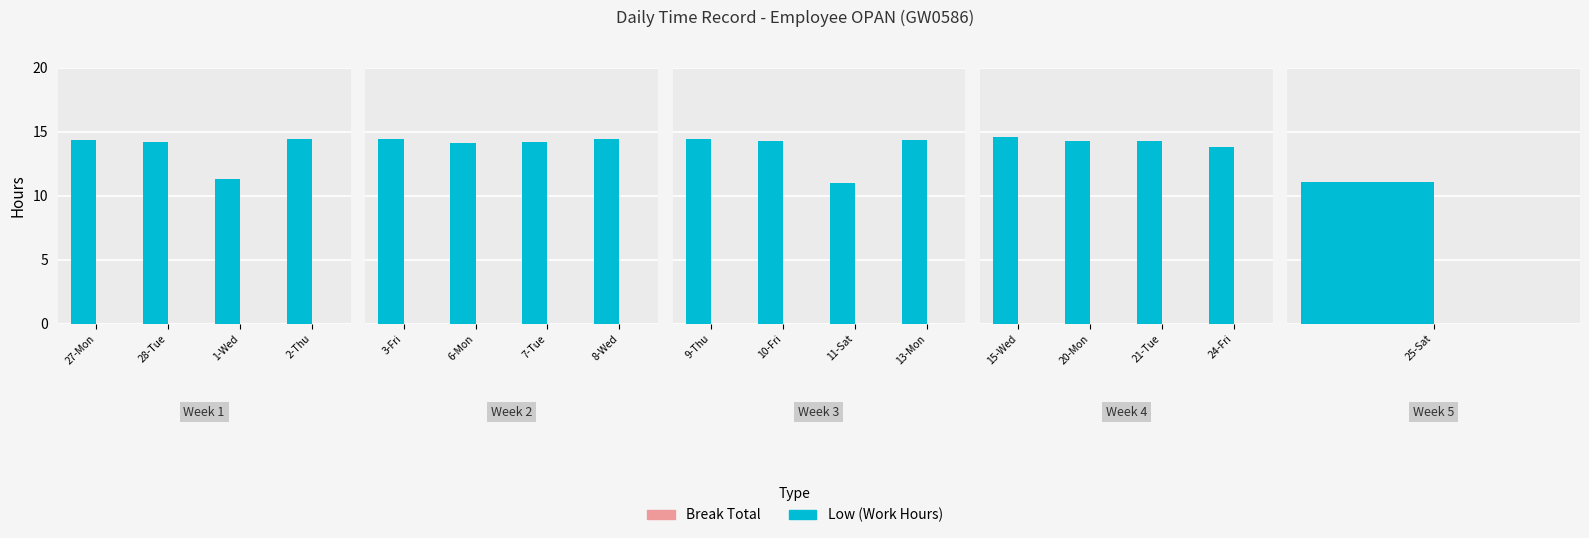

The Break Total series shows 0.0 at 15-Wed. True or false?

True